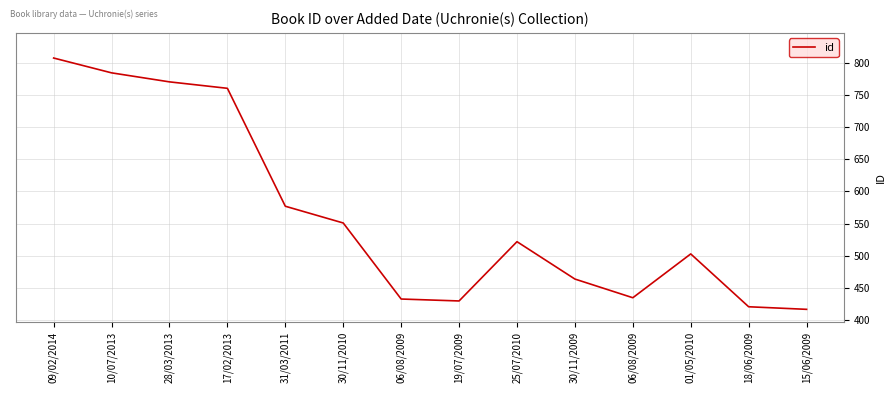

Is this an area chart (filled region under the line)?

No